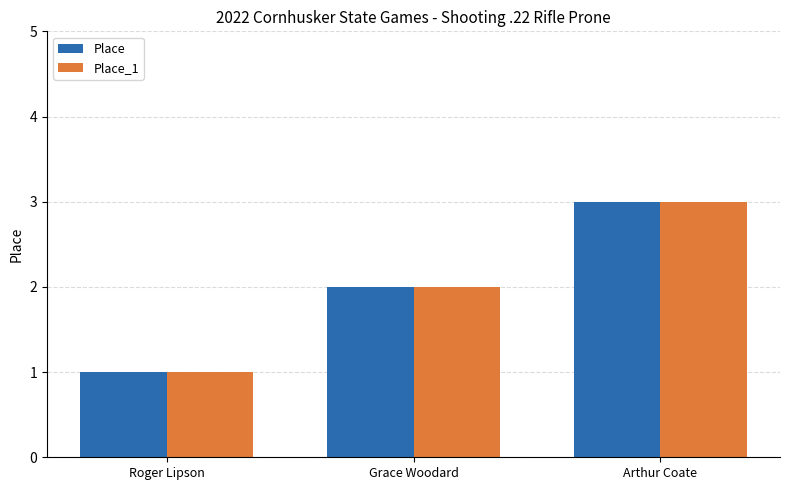

What is the total value across all series at Arthur Coate?

6